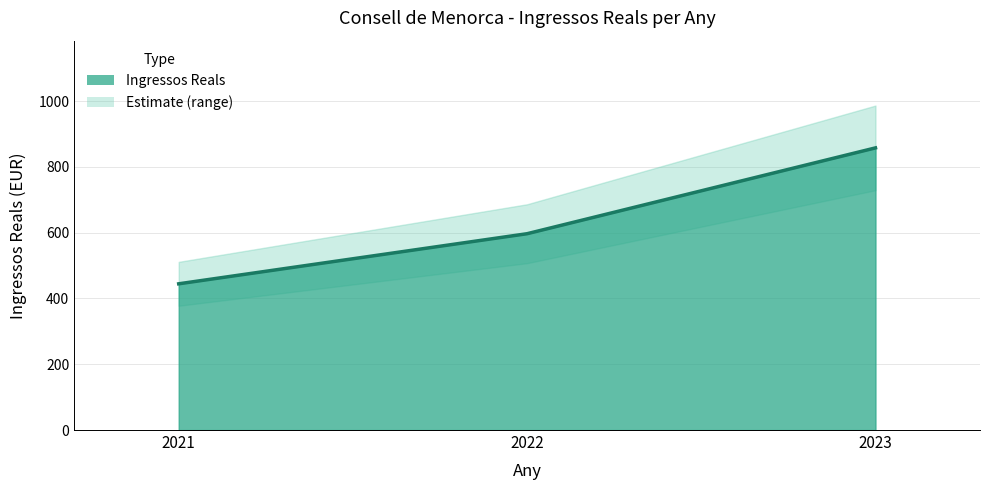

What is the maximum value shown in the chart?

858.0